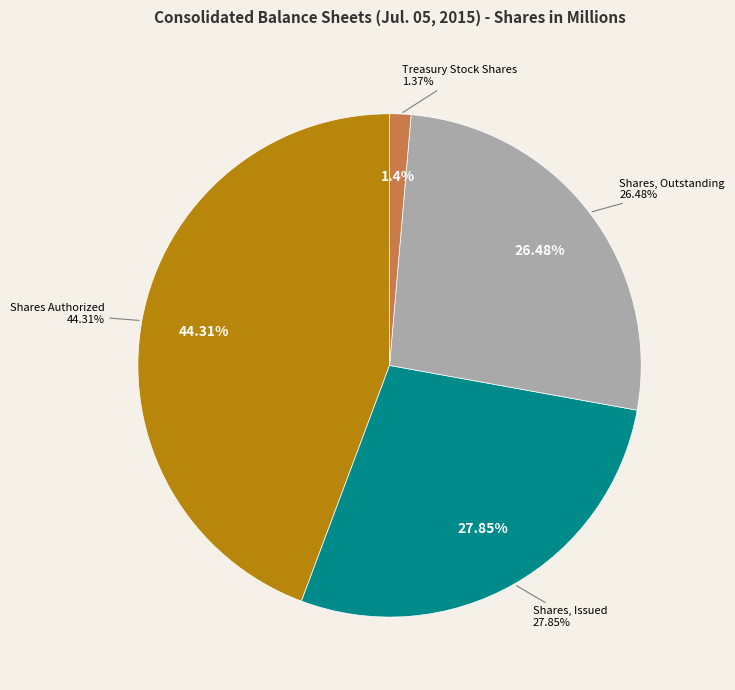

Which slice is the largest?

Common Stock, Shares Authorized